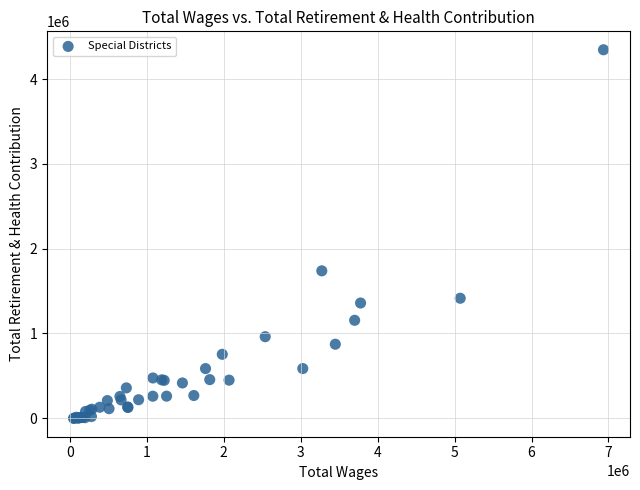

What Y value in the scatter plot is closest to 2173067?

1738945